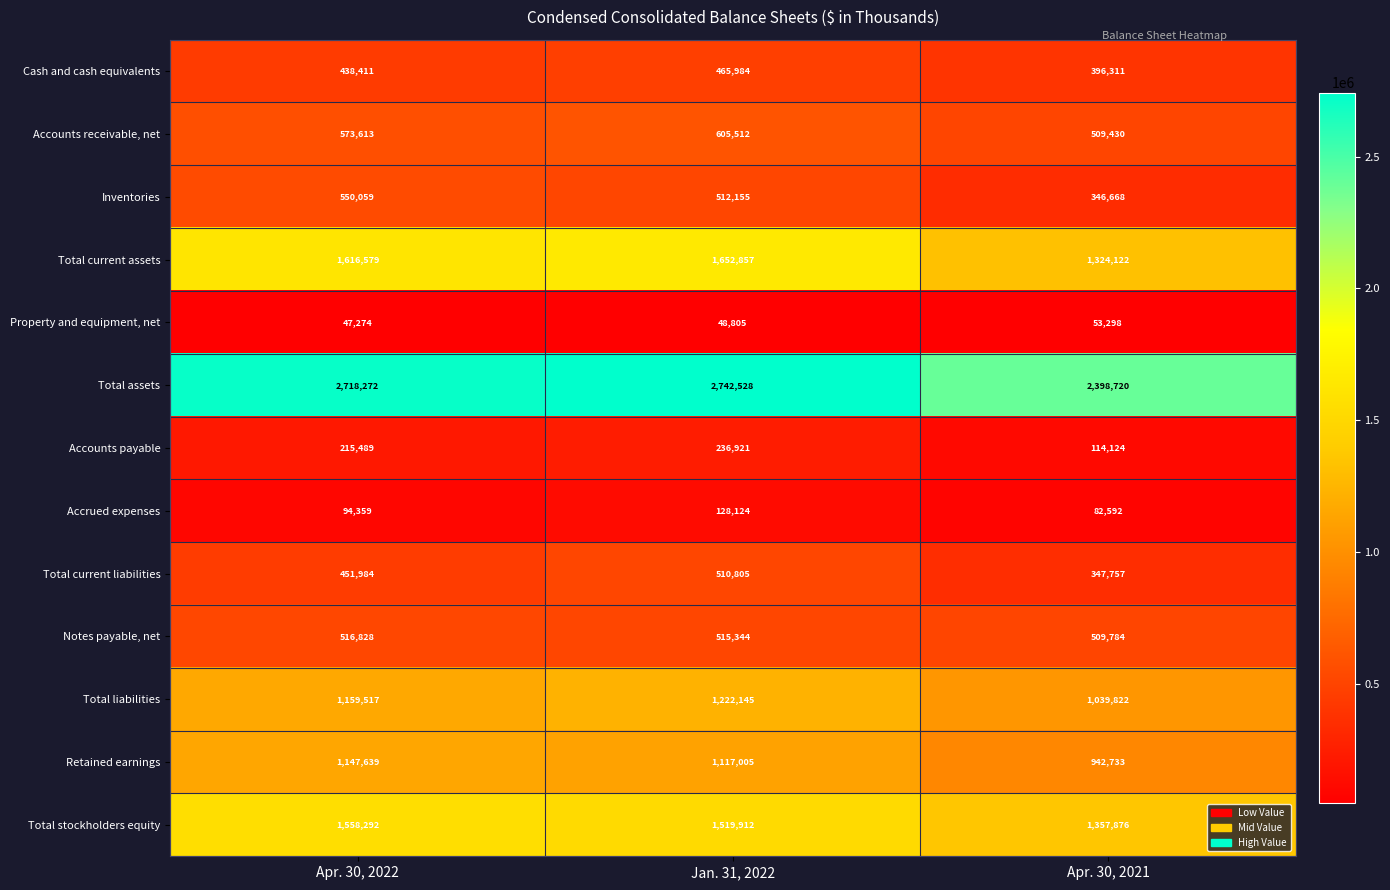

What is the maximum value shown in the chart?

2742528